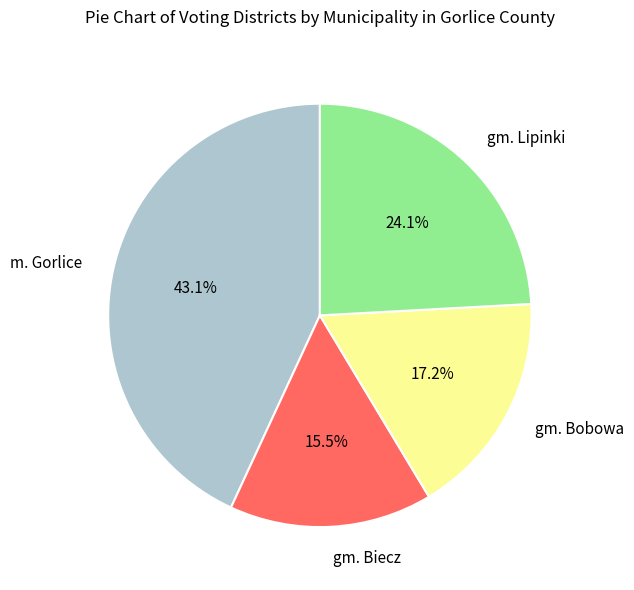

How many segments does this pie chart have?

4